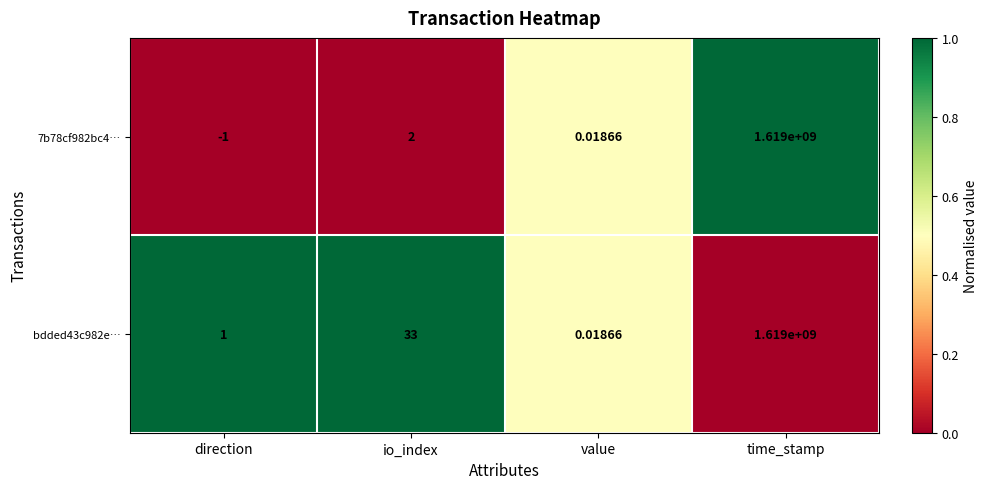

Count the number of data series in this chart.

2